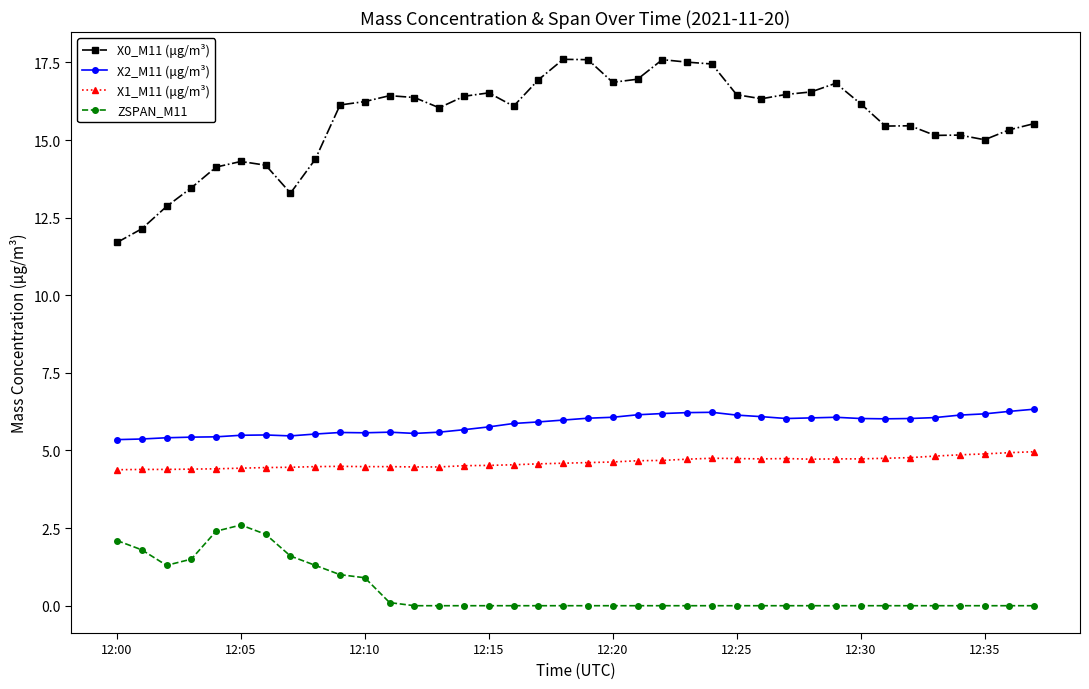

What is the average value of the X0_M11 (μg/m³) series?

15.7